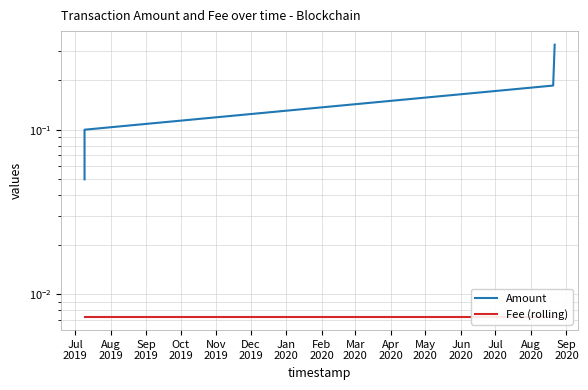

What is the average value of the Amount series?

0.2